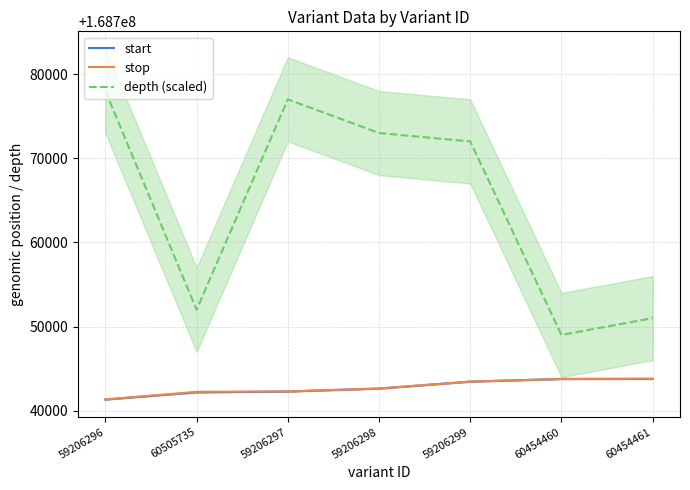

At which category does depth (scaled) reach its first local valley?

60505735